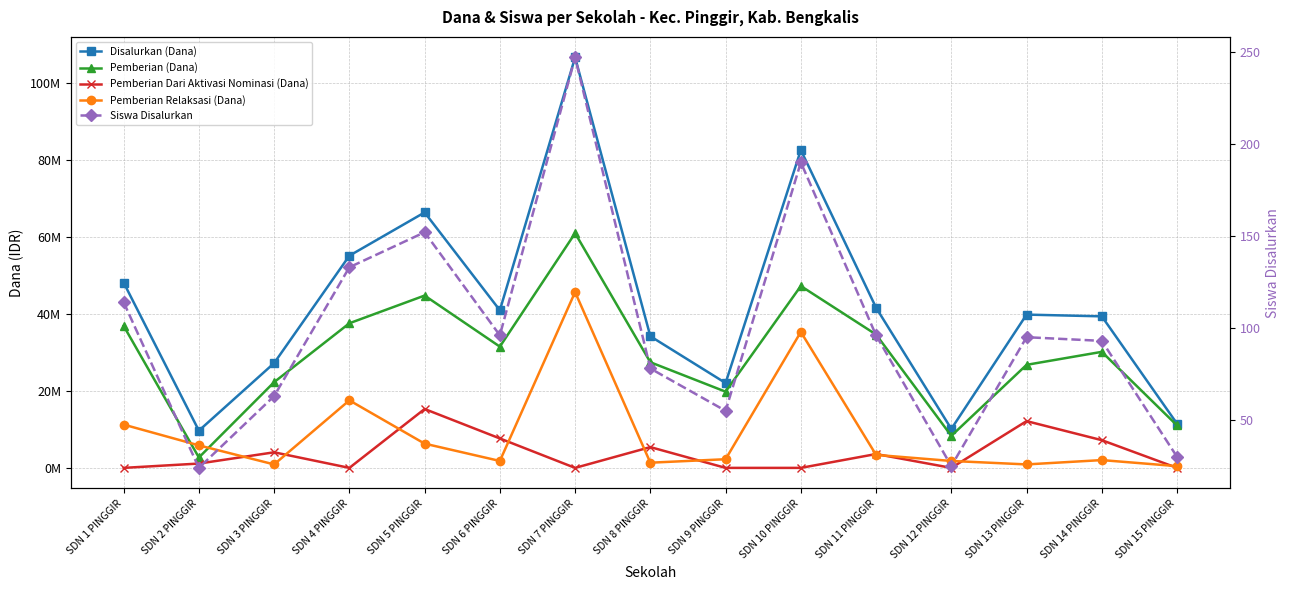

What is the total value across all series at SDN 9 PINGGIR?

44100055